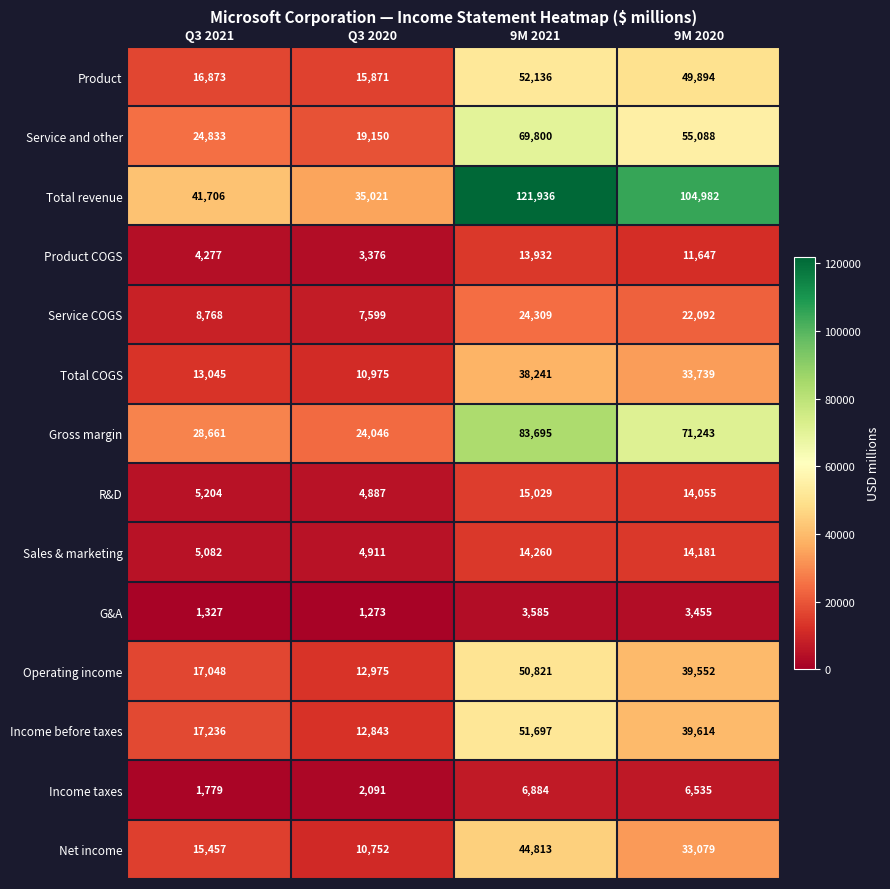

Where is G&A nearest to the value 2429?

9M 2020